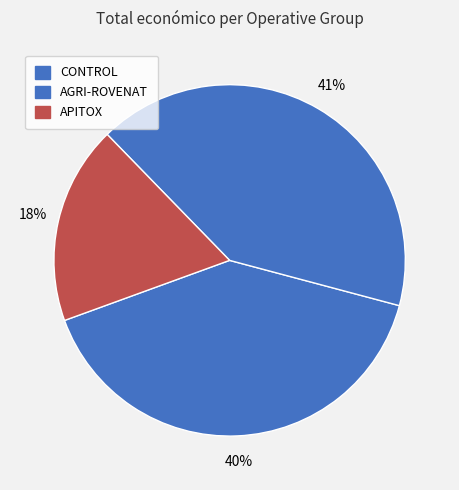

How many slices are in this pie chart?

3